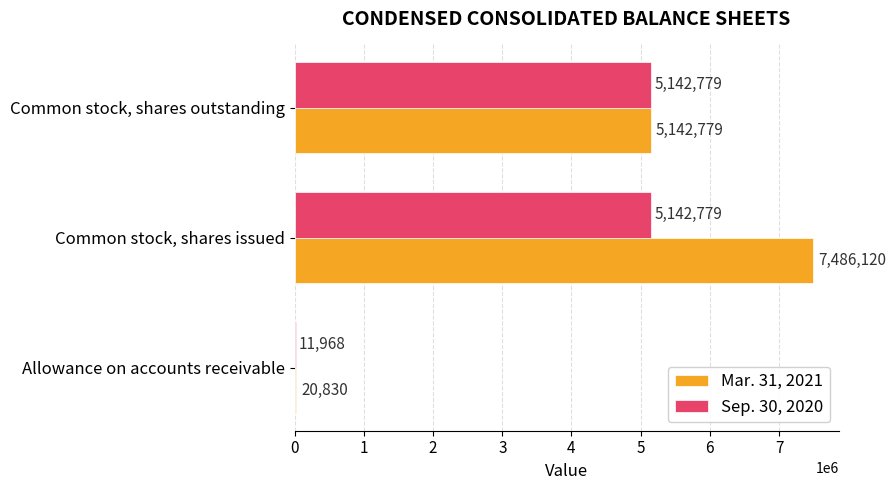

True or false: Mar. 31, 2021 has a value of 20830 at Allowance on accounts receivable.

True